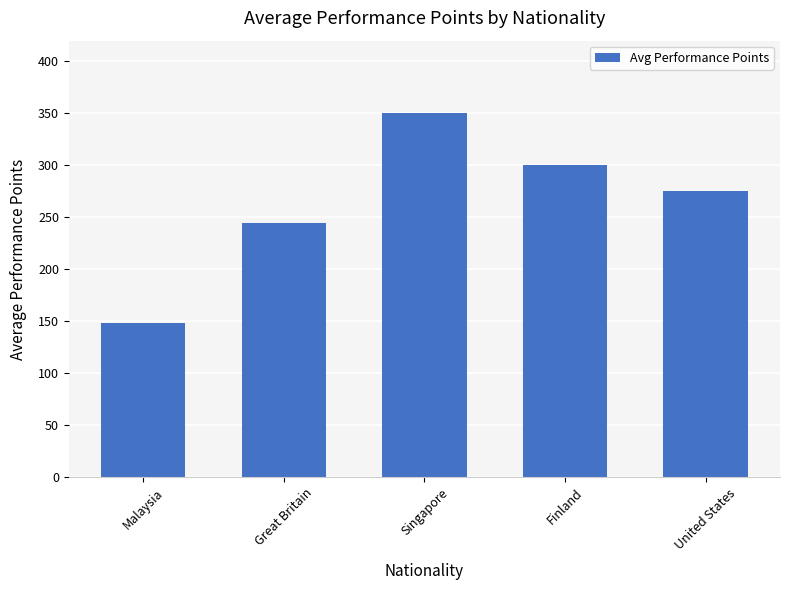

Reading left to right, list all the values displayed in this chart.

Malaysia=148	Great Britain=245	Singapore=350	Finland=300	United States=275